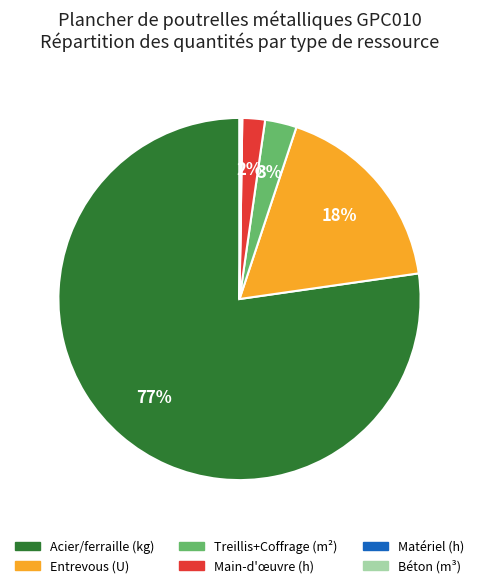

To the nearest percent, what is the difference between the largest and smallest slice percentages?

77%